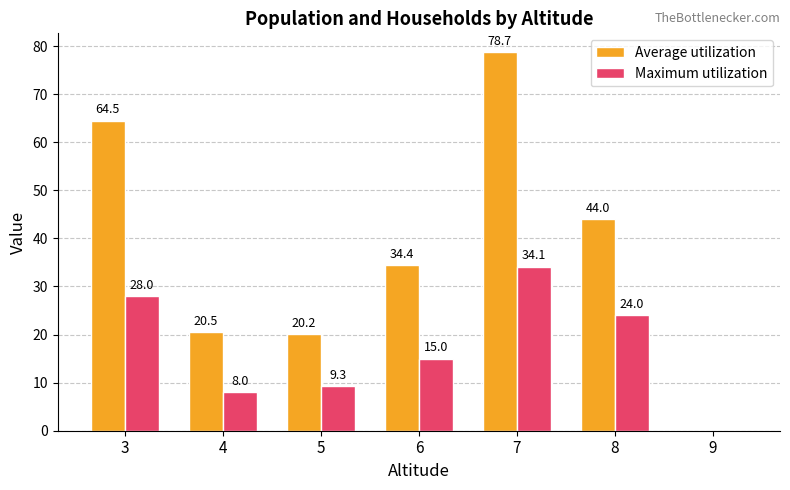

Which series has the largest range (max minus min)?

Average utilization